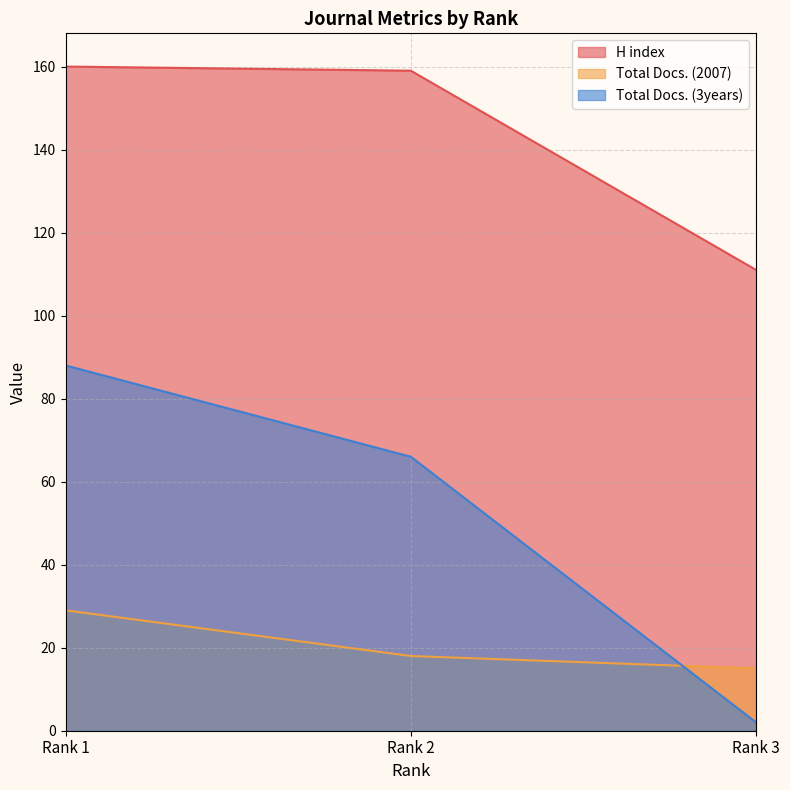

At which label does Total Docs. (3years) reach its peak?

Rank 1